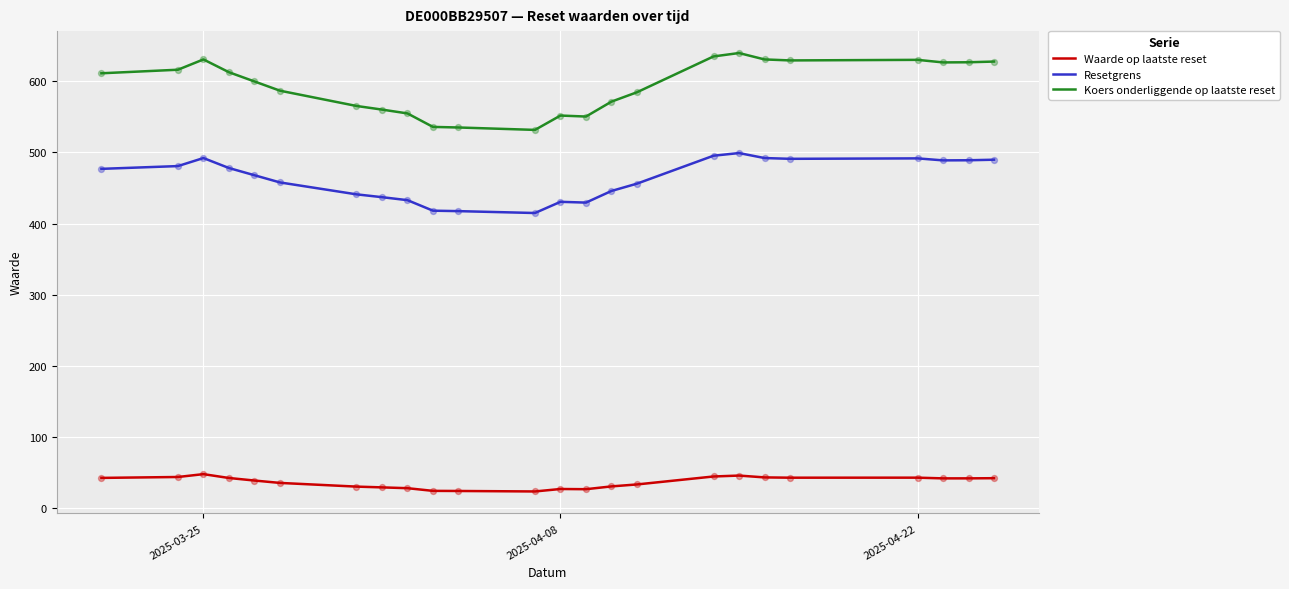

Which series has the widest spread of values?

Koers onderliggende op laatste reset